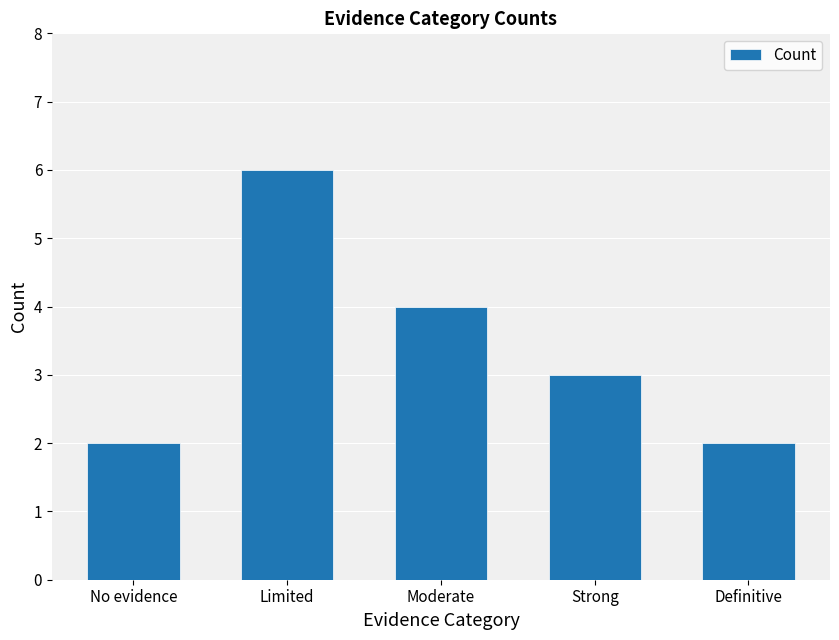

Reading right to left, extract all data points from this chart.

2	3	4	6	2